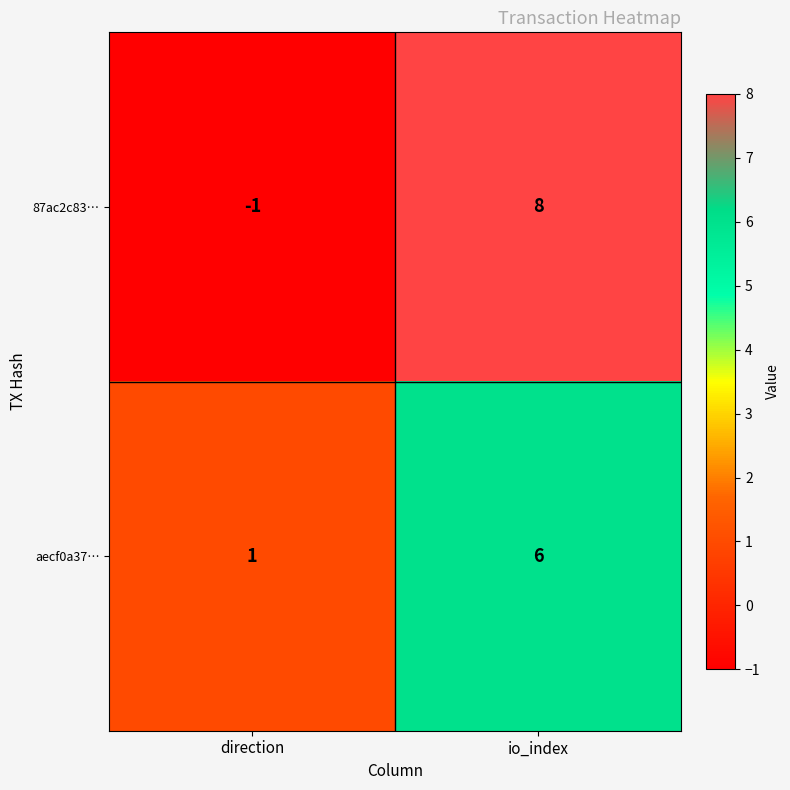

True or false: 87ac2c83… has a value of -1 at direction.

True